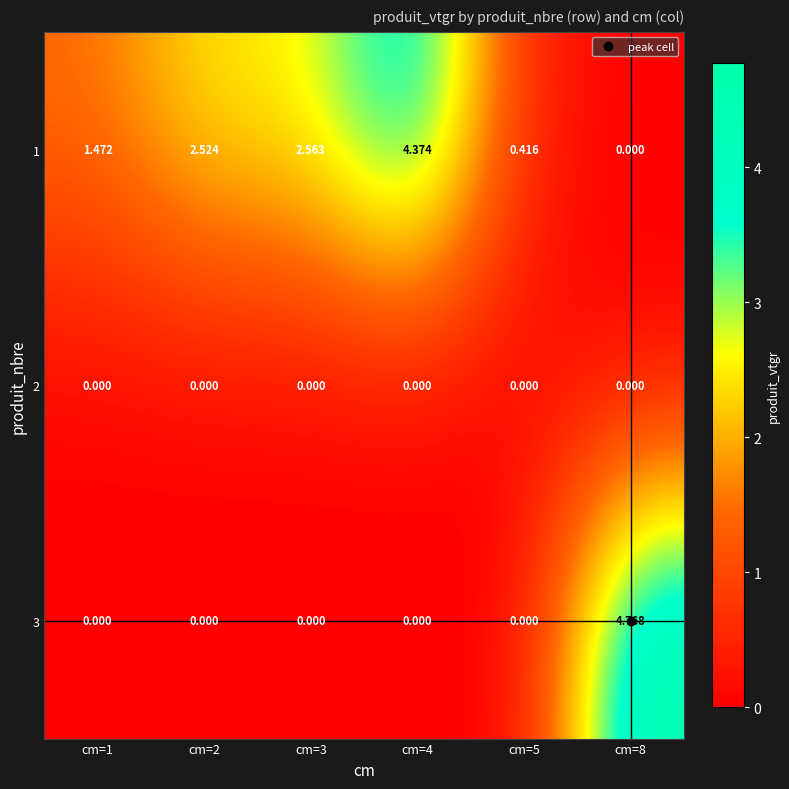

Rank the series by their maximum value, from highest to lowest.

3, 1, 2